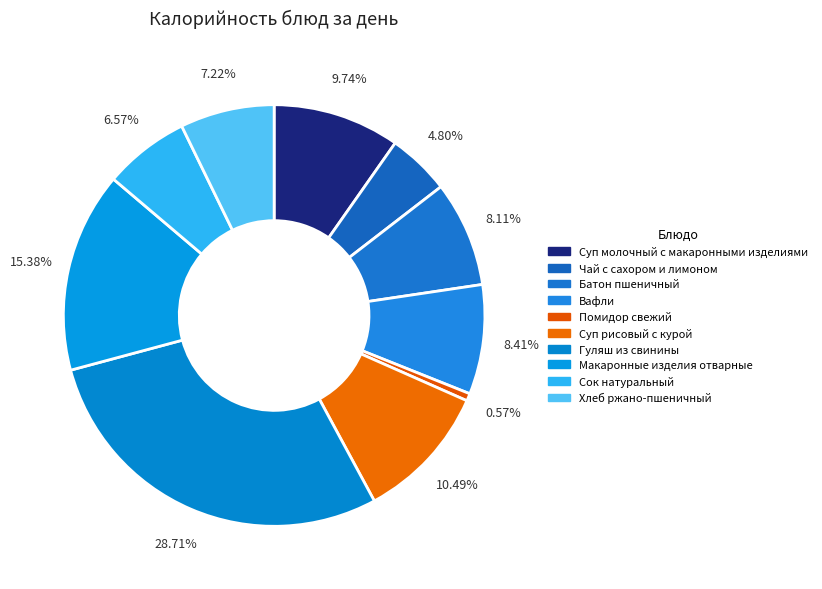

Does Вафли account for over 50% of the chart?

No